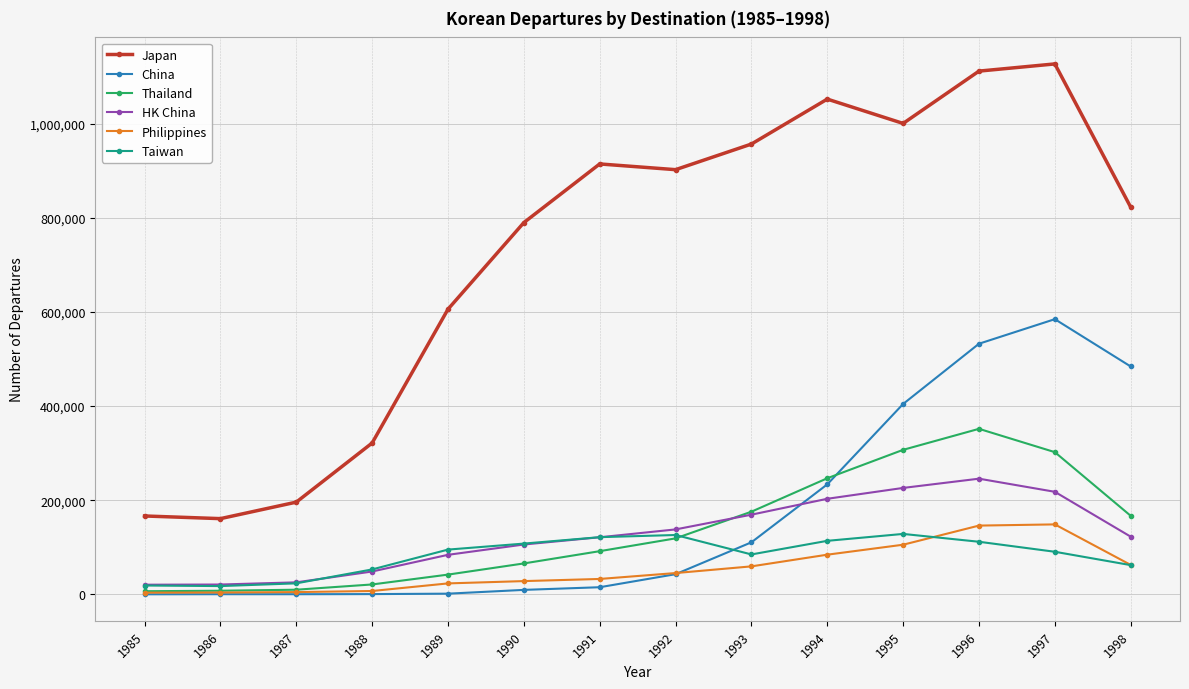

Read the Japan value at 1987, to the nearest 10.

195920